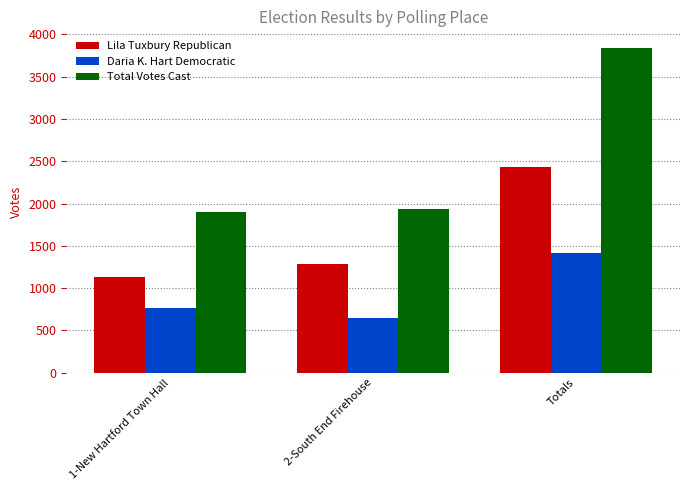

What is the maximum value for Lila Tuxbury Republican?

2427